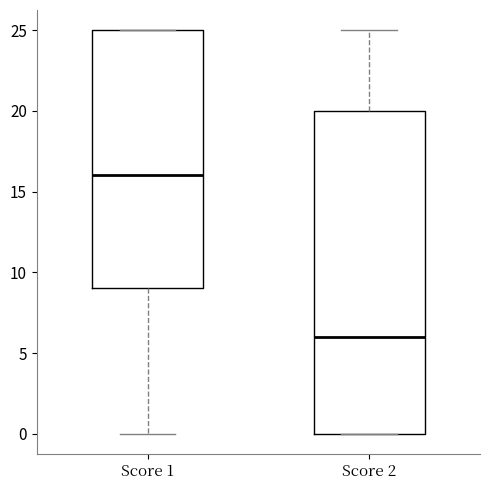

Reading left to right, read every box against the y-axis: the position of its median line, the range the box covers, and the ends of its whiskers. The values are not printed on the chart, so give them approximately, as read against the axis.

Score 1: median 16, box 9 to 25, whiskers 0 to 25
Score 2: median 6, box 0 to 20, whiskers 0 to 25